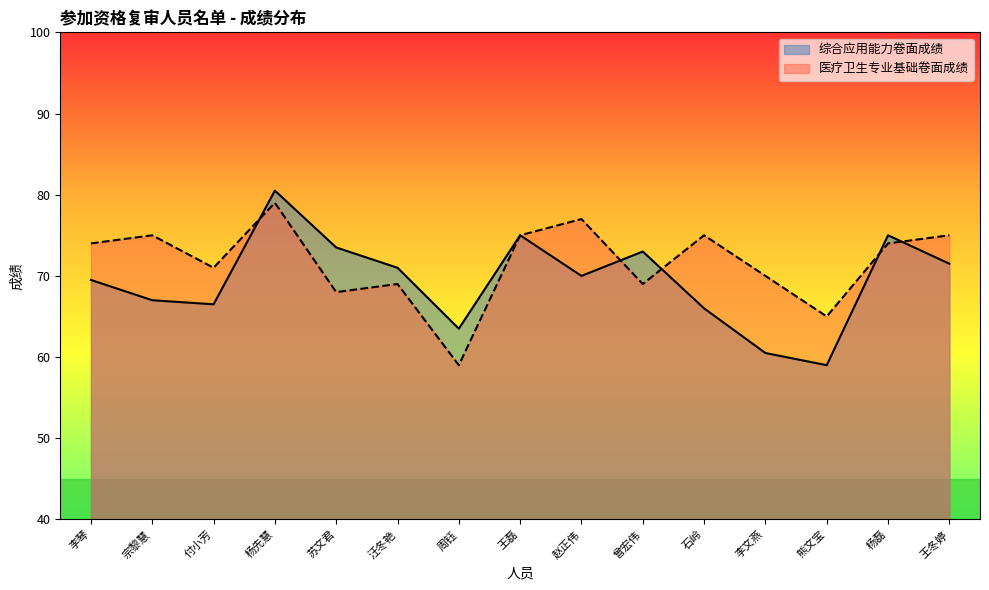

Rank the series at 李文燕 from lowest to highest value.

综合应用能力卷面成绩, 医疗卫生专业基础卷面成绩